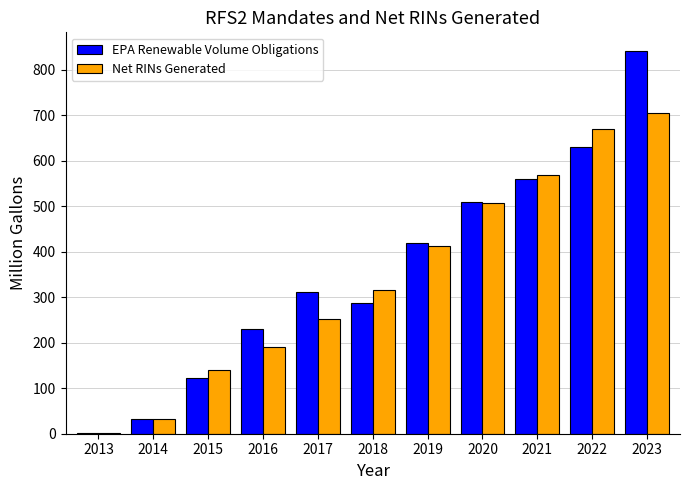

What are all the series names shown in the legend?

EPA Renewable Volume Obligations, Net RINs Generated